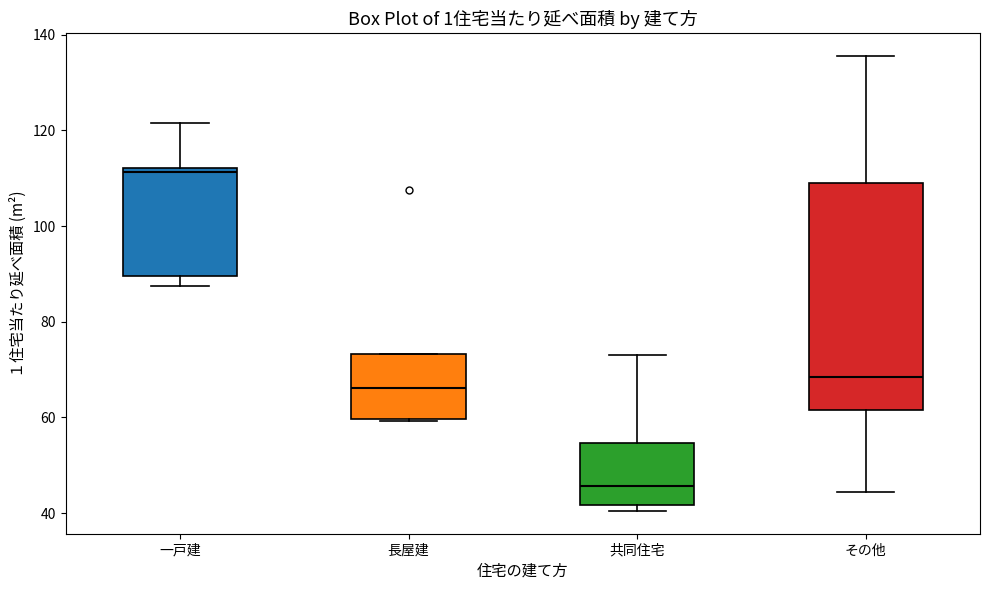

Reading left to right, read every box against the y-axis: the position of its median line, the range the box covers, and the ends of its whiskers. The values are not printed on the chart, so give them approximately, as read against the axis.

一戸建: median 112 (just below the box's upper edge), box 90 to 112, whiskers 88 to 122
長屋建: median 66, box 60 to 74, whiskers 60 to 74
共同住宅: median 46, box 42 to 54, whiskers 40 to 72
その他: median 68, box 62 to 110, whiskers 44 to 136